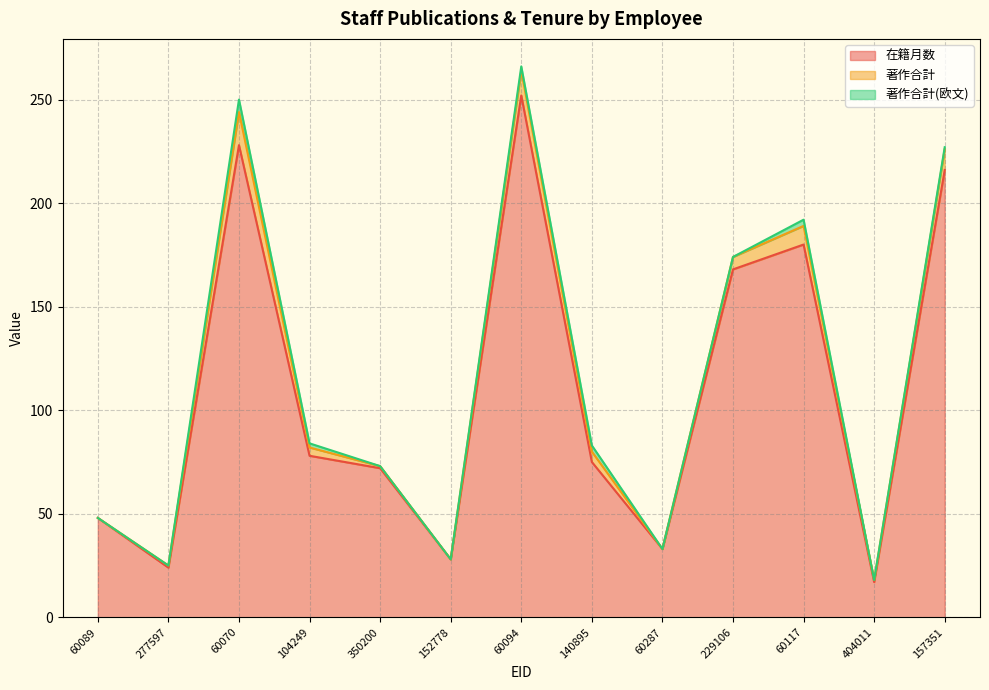

Reading right to left, extract all data points from this chart.

在籍月数: 216	17	180	168	33	75	252	28	72	78	228	24	48
著作合計: 10	1	9	6	0	5	12	0	1	4	16	1	0
著作合計(欧文): 1	0	3	0	0	3	2	0	0	2	6	0	0